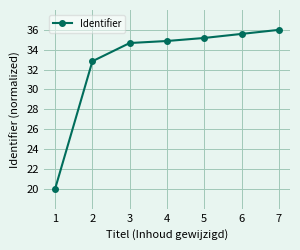

Where is the data nearest to the value 28?

2